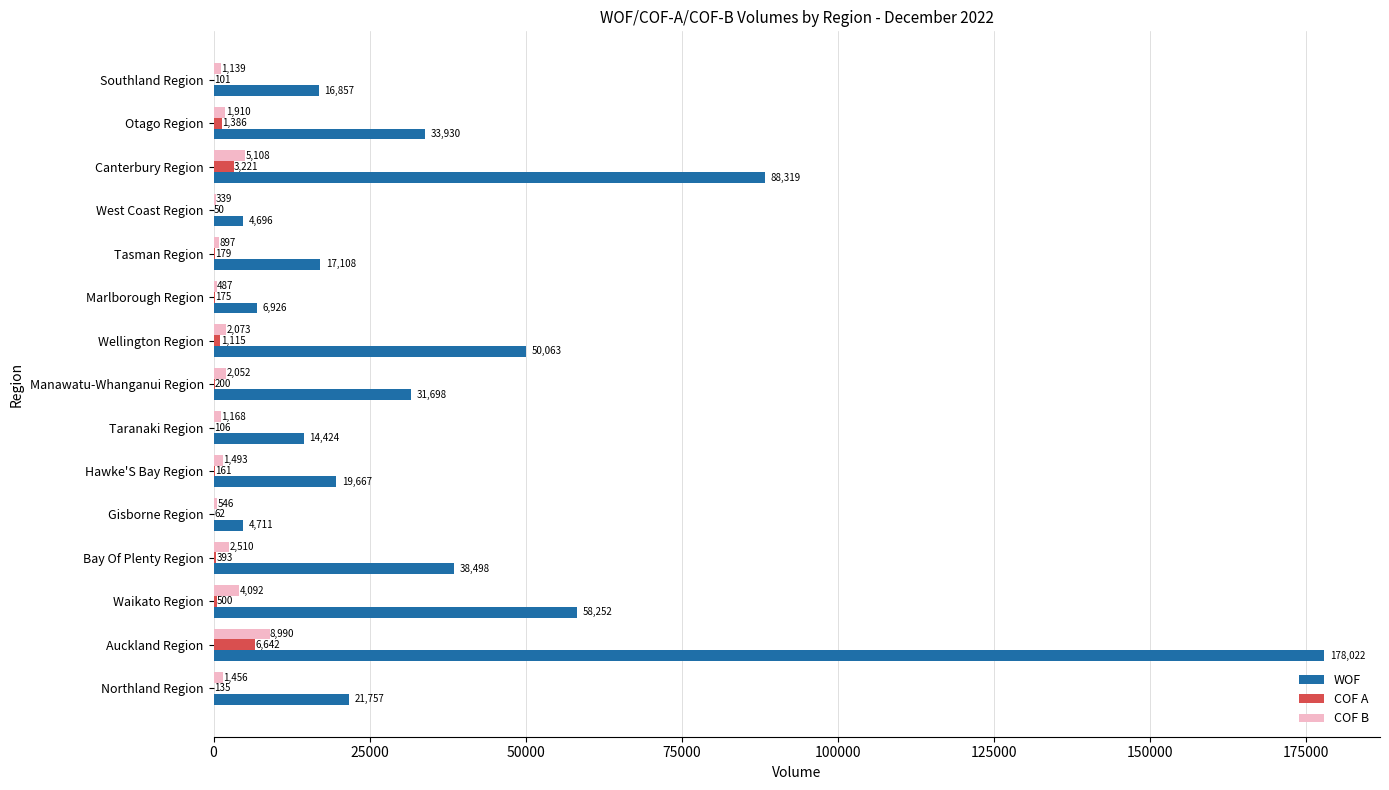

The value of WOF at Manawatu-Whanganui Region is 31698. True or false?

True